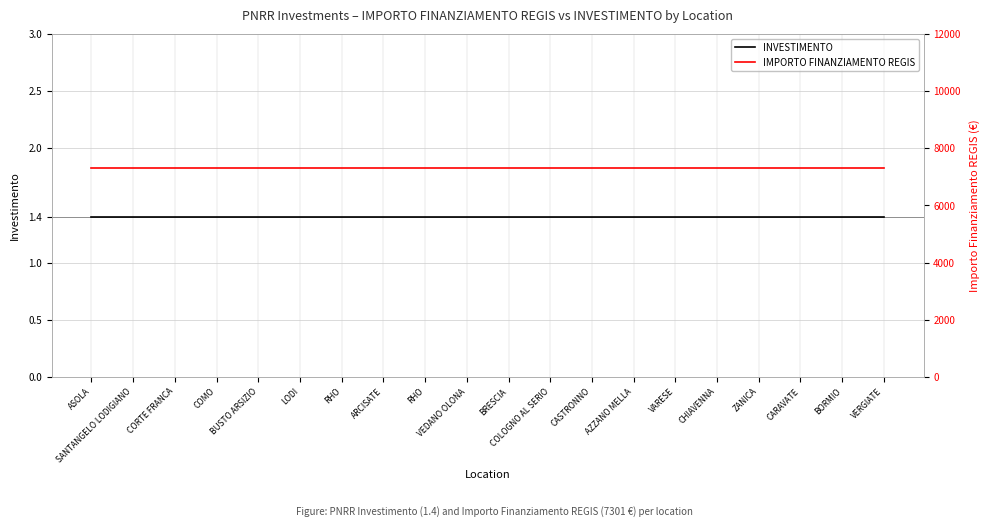

What is the spread (max minus min) of values at BUSTO ARSIZIO?

7299.6